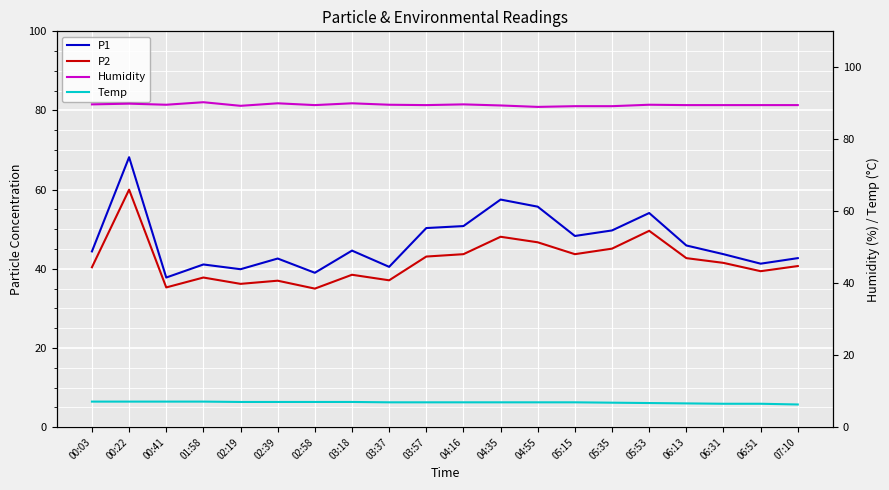

What is the label of the 20th point from the right?

00:03